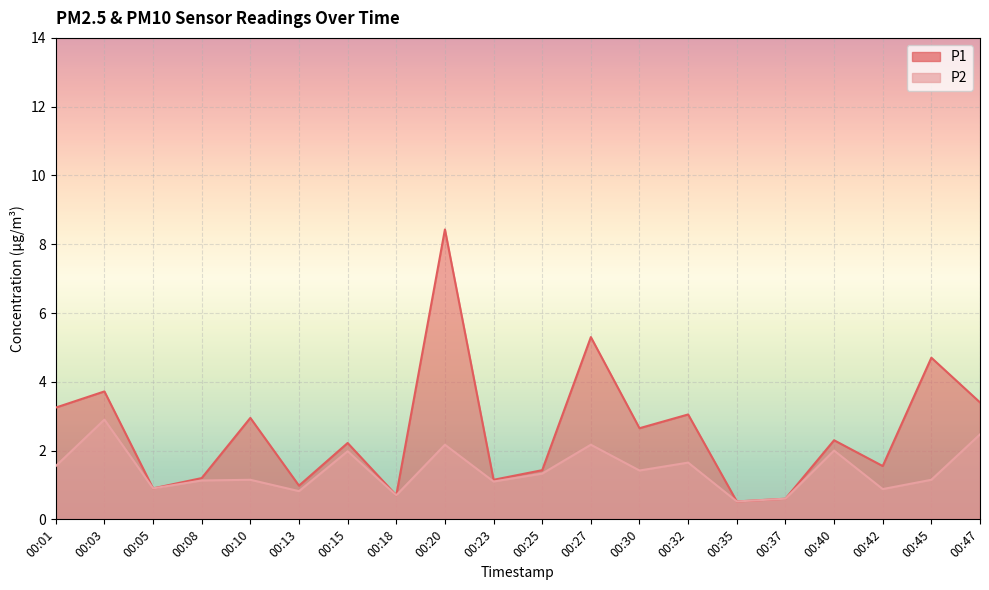

At which category does P1 reach its first local peak?

00:03